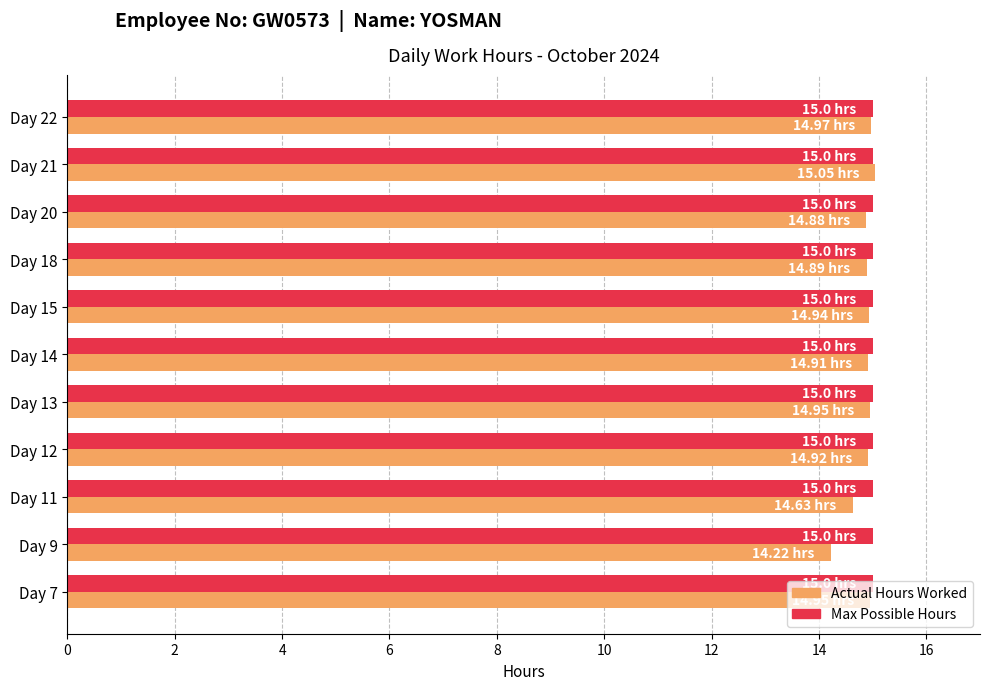

What is the average value of the Actual Hours Worked series?

14.8